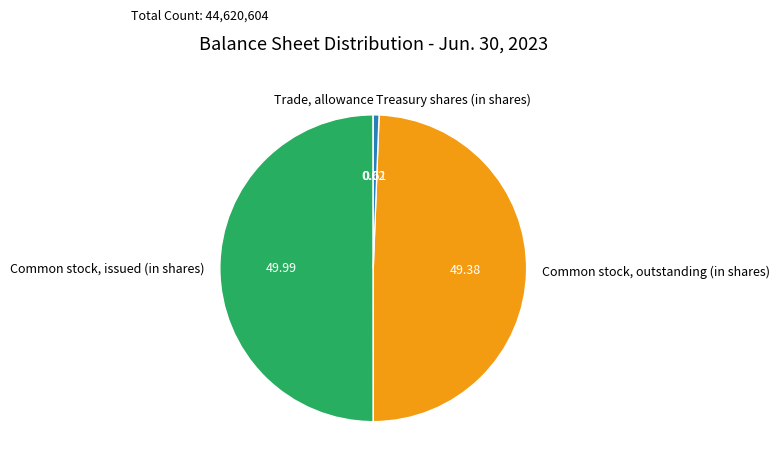

Do Common stock, issued (in shares) and Treasury shares (in shares) together represent more than half of the pie?

Yes